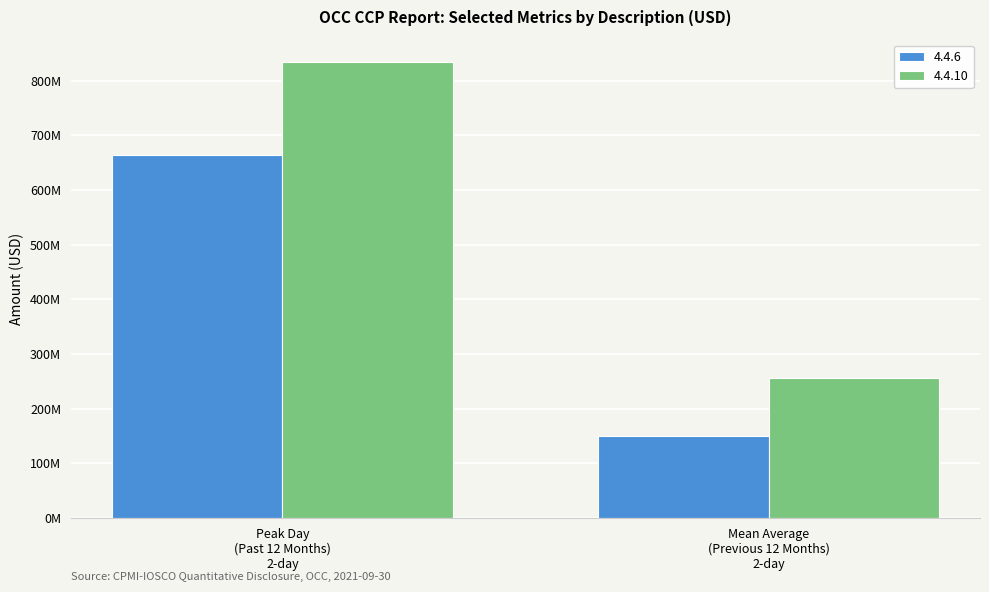

What is the greatest value displayed?

833449232